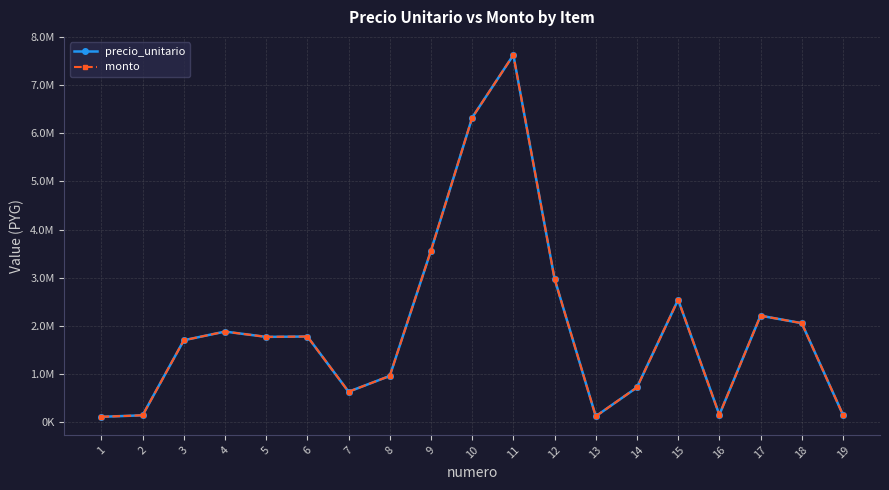

What is the lowest value of the precio_unitario series?

109900